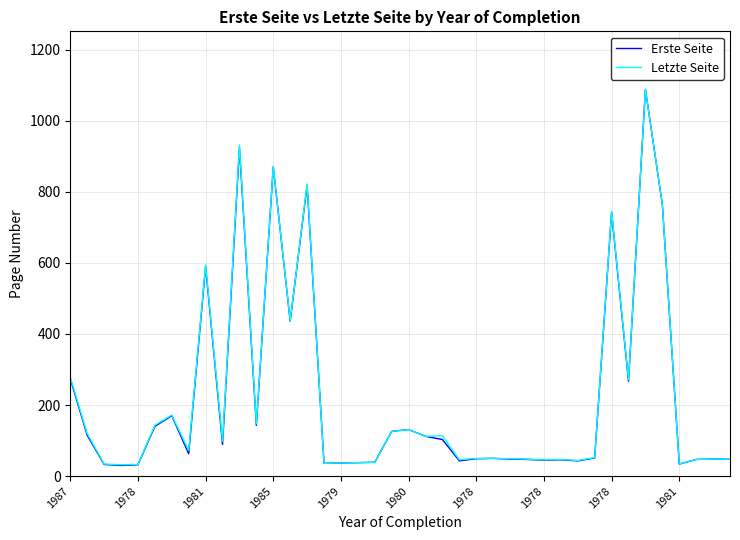

Is this an area chart (filled region under the line)?

No